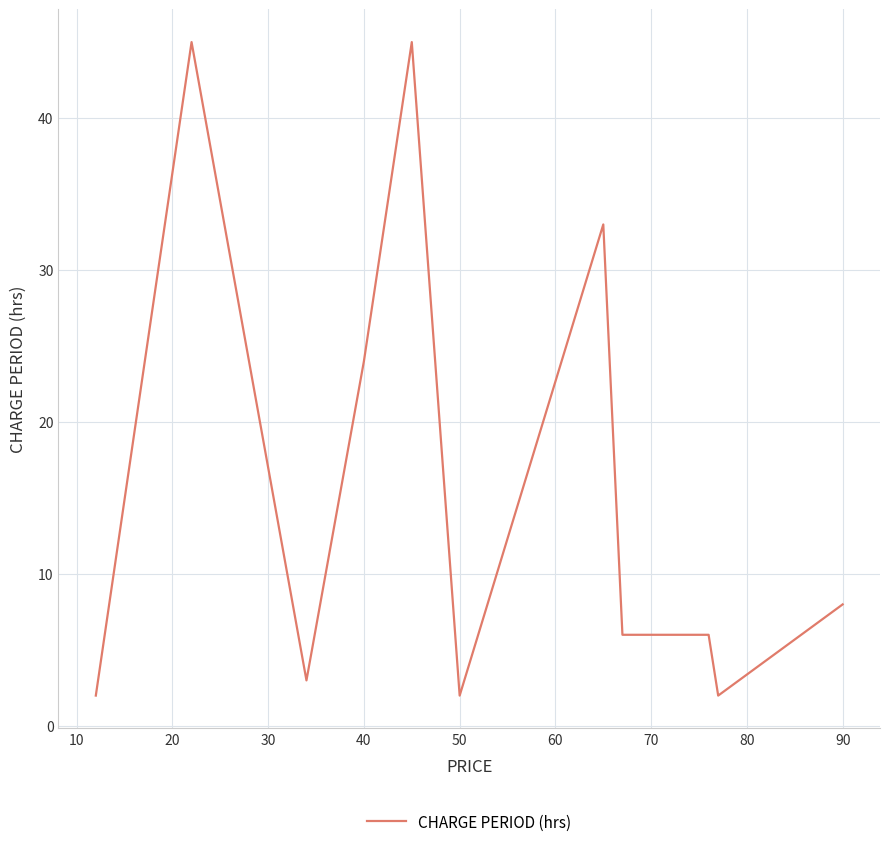

What is the difference between the maximum and minimum values?

43